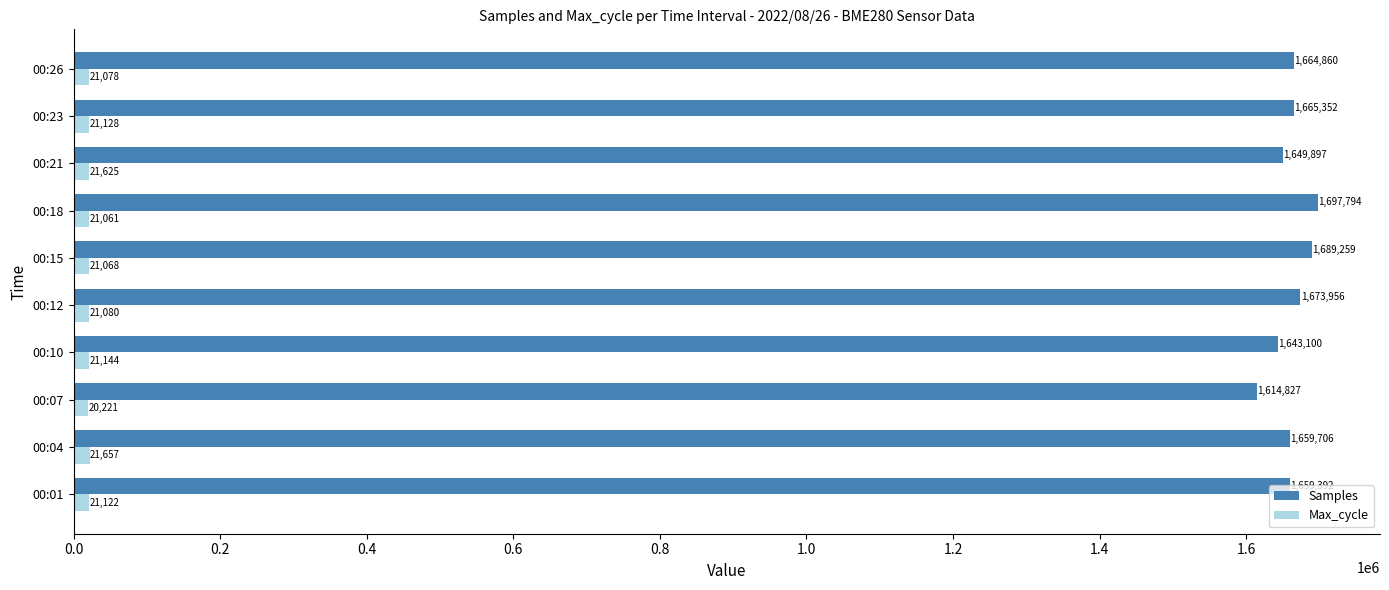

At which category is the sum across all series the highest?

00:18